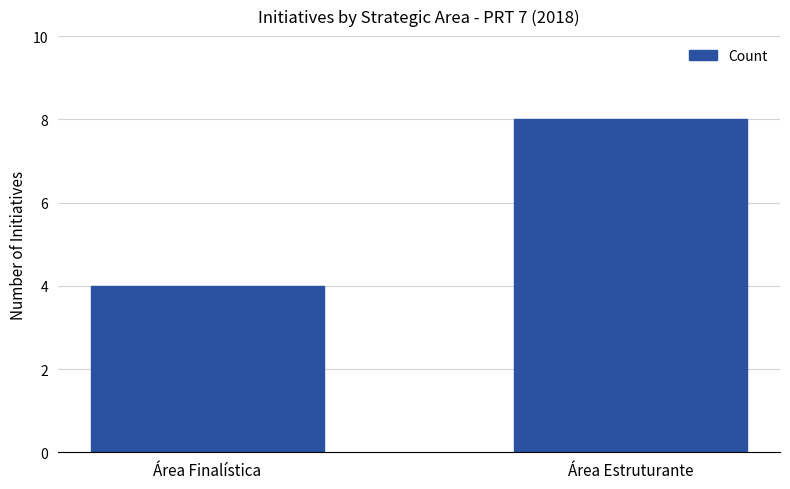

Which has a higher value, Área Finalística or Área Estruturante?

Área Estruturante